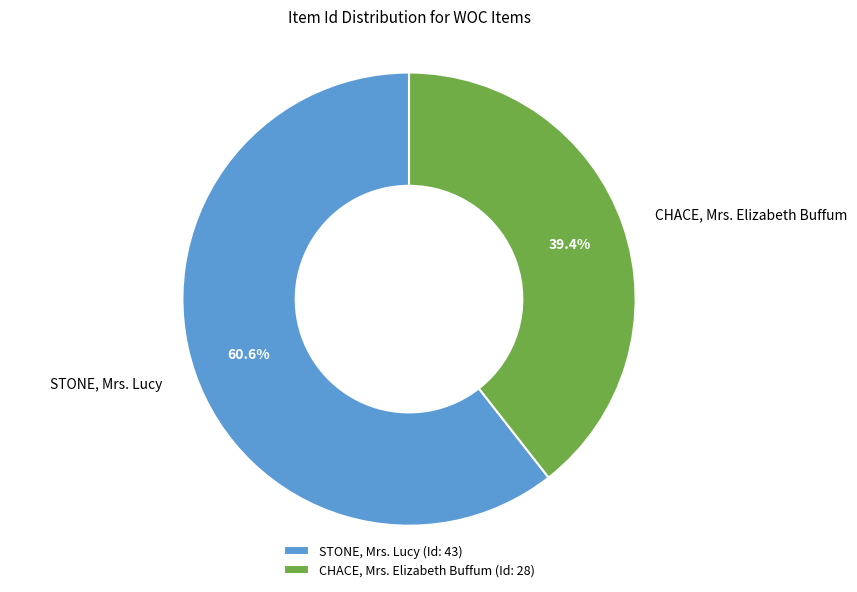

Is it true that CHACE, Mrs. Elizabeth Buffum is 25% of the pie?

False